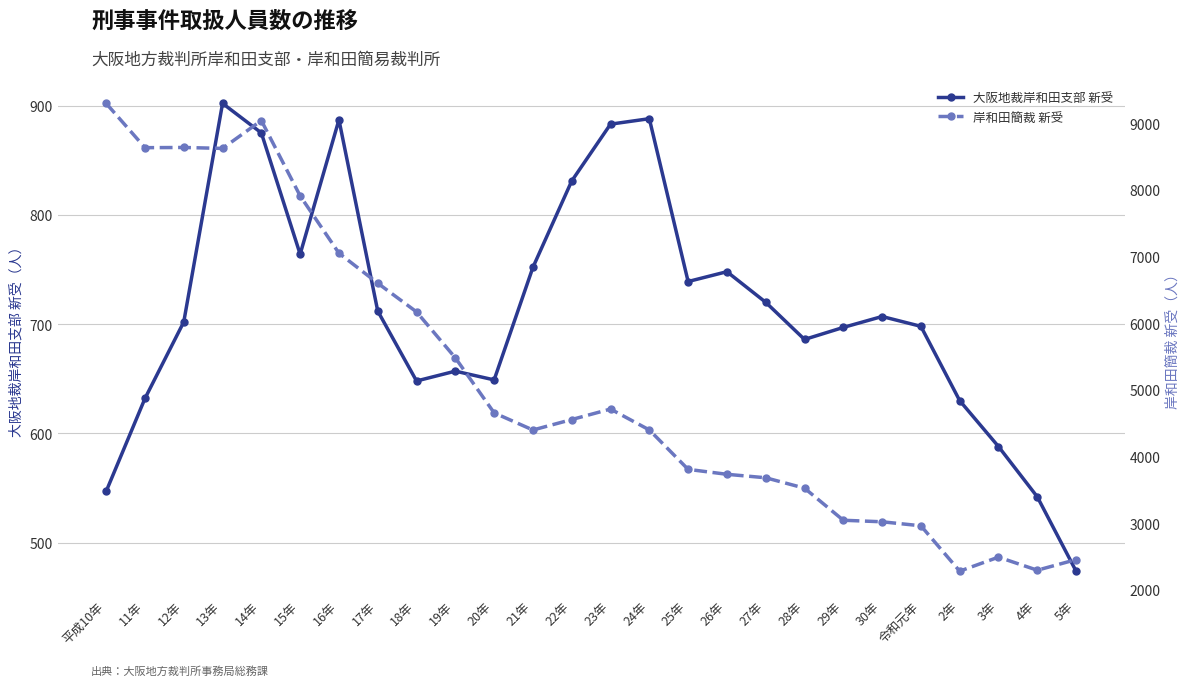

Rank the series by their maximum value, from lowest to highest.

大阪地裁岸和田支部 新受, 岸和田簡裁 新受